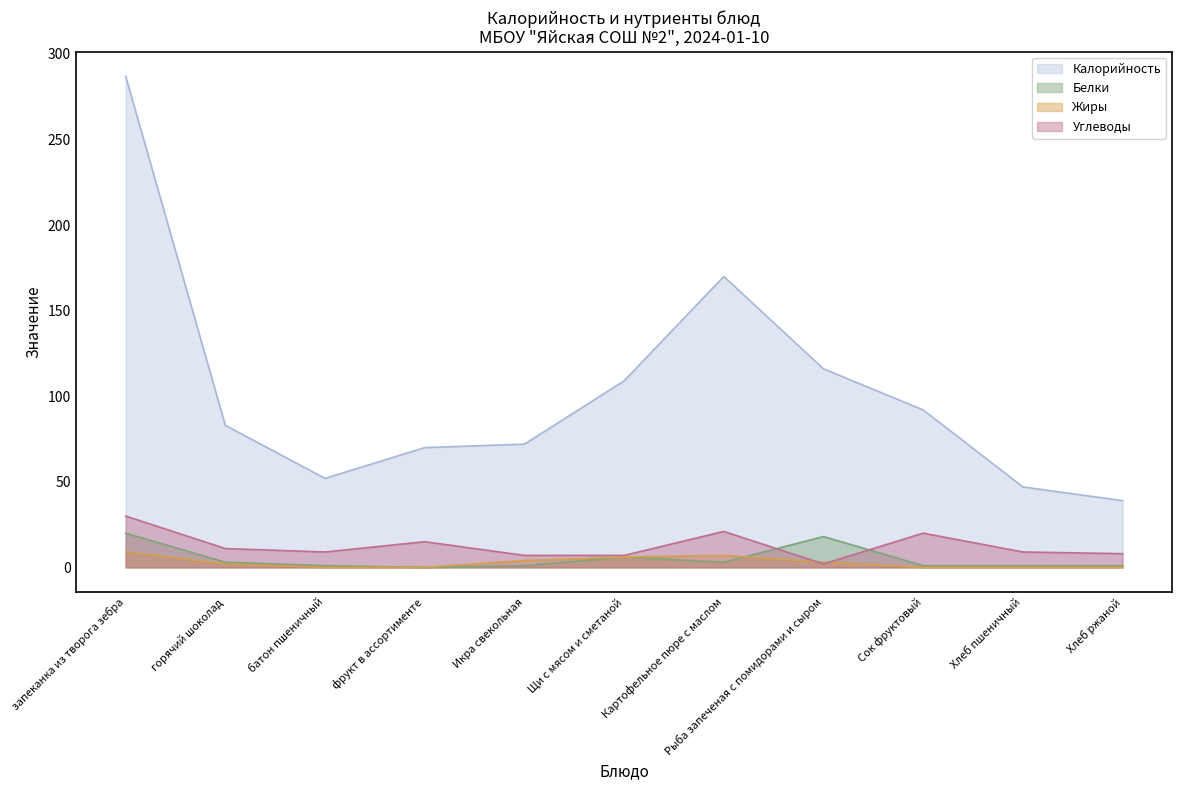

At which label does Жиры first exceed 2?

запеканка из творога зебра